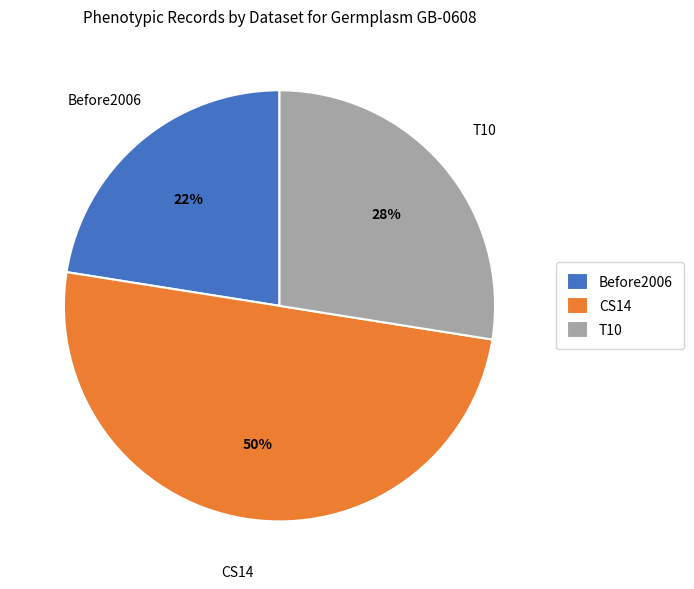

Does T10 represent more than half of the total?

No